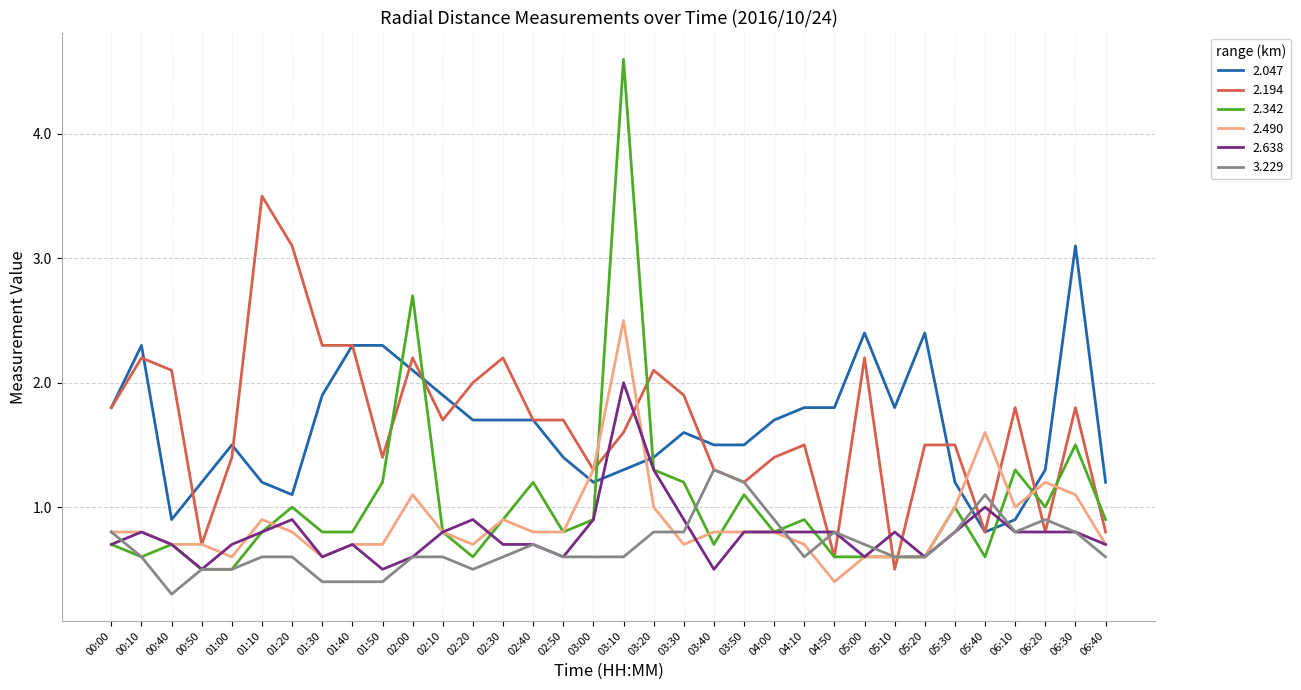

What is the highest value of the 3.229 series?

1.3